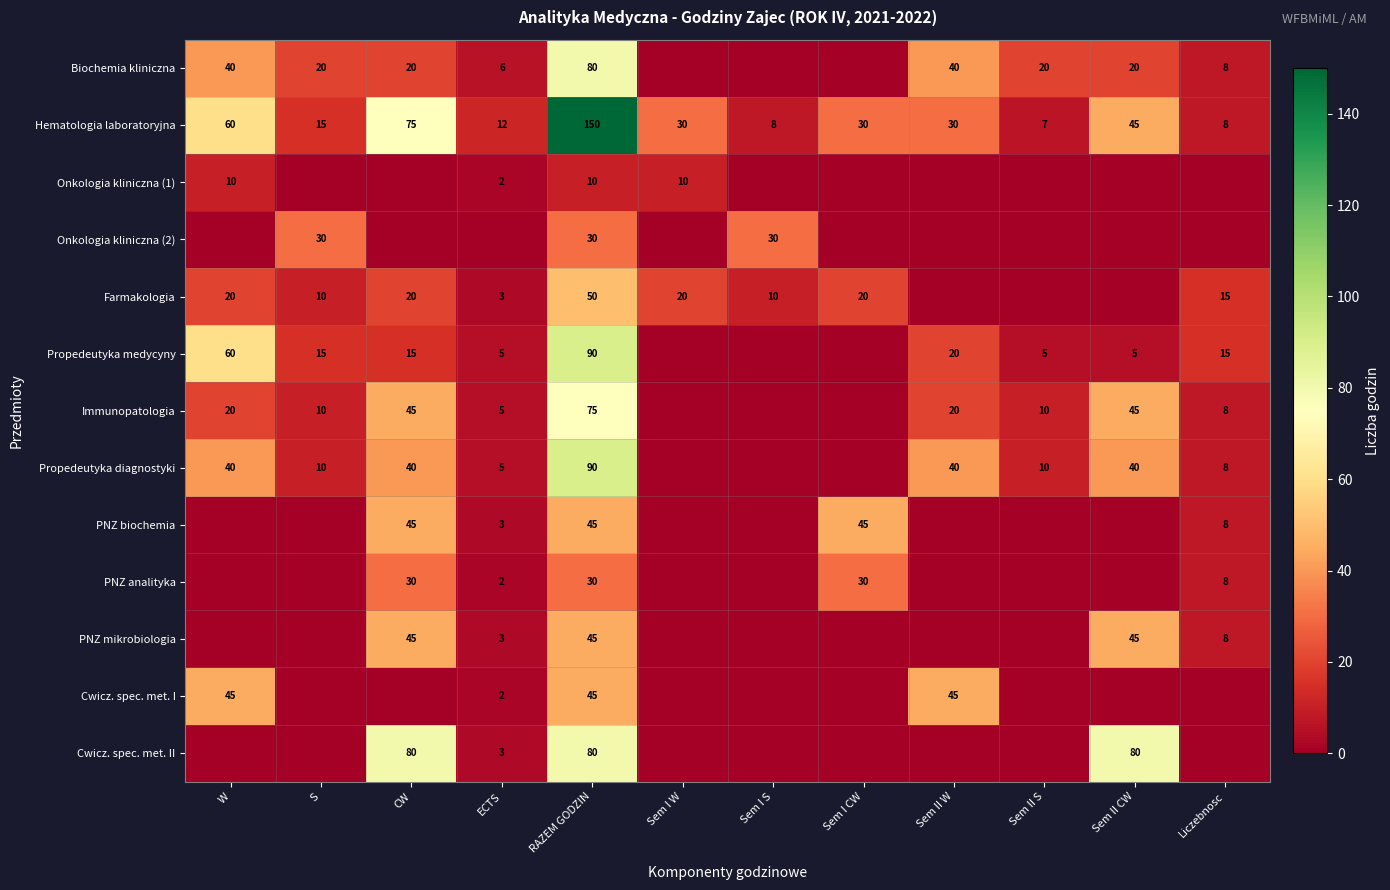

Is it true that Immunopatologia equals 35 at Sem II W?

False